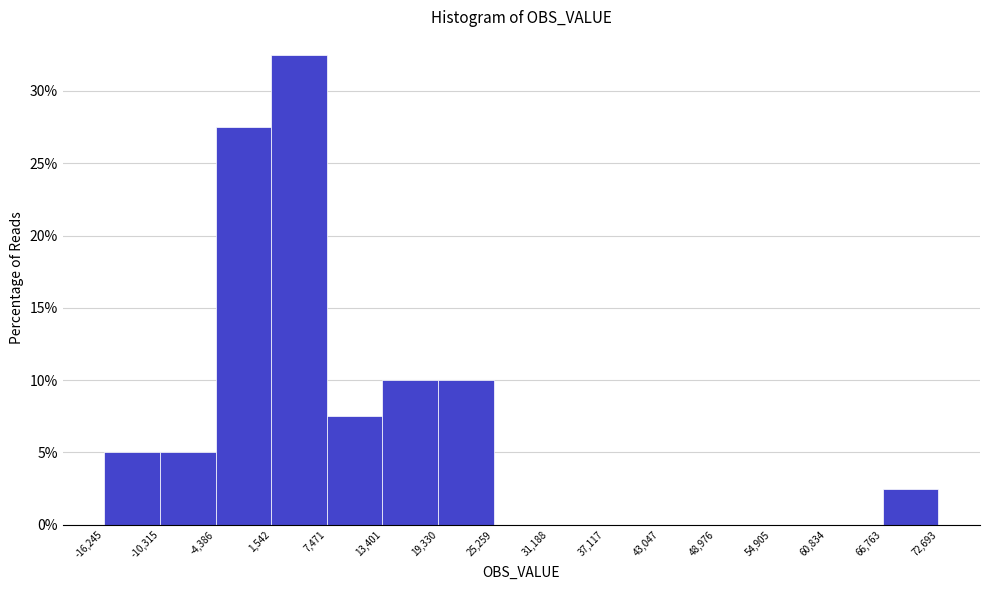

How tall is the bar that spans -10,315 to -4,386 on the x-axis? The values are not printed on the chart, so give them approximately, as read against the axis.

5.0